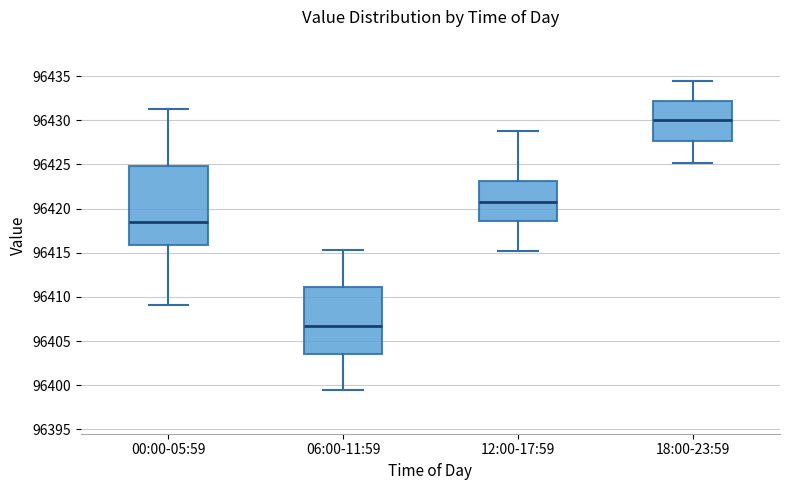

Which box is the tallest, from its lower edge to its upper edge?

00:00-05:59